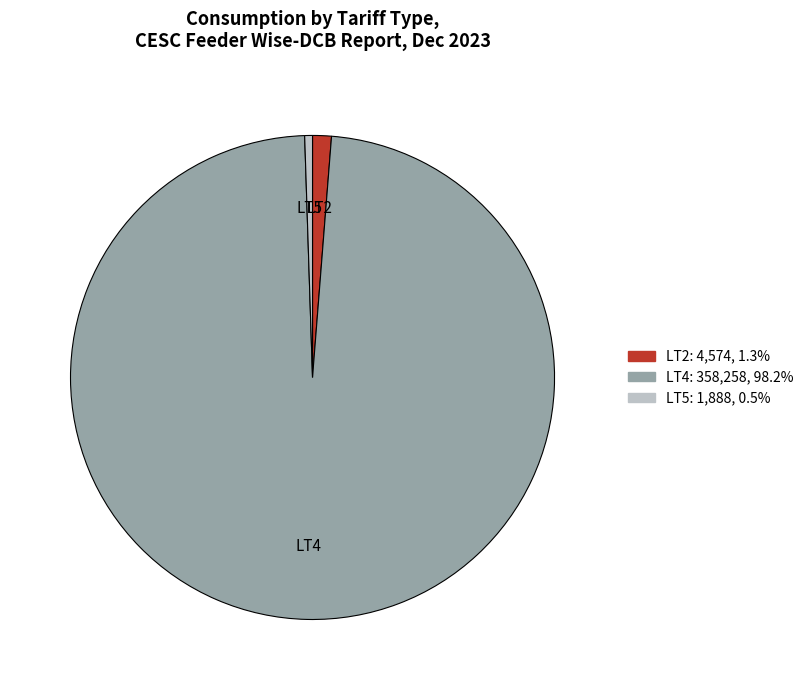

Is there a majority slice in this chart?

Yes